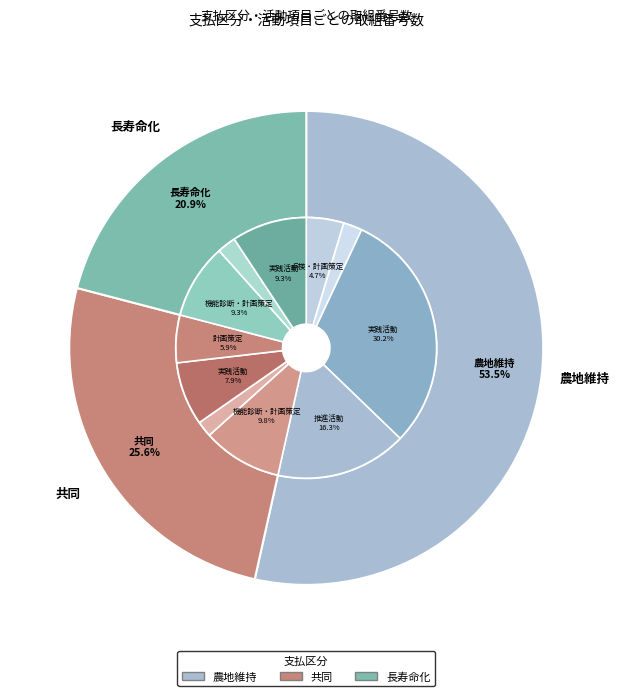

What is the change in value from 共同 to 長寿命化?

-2